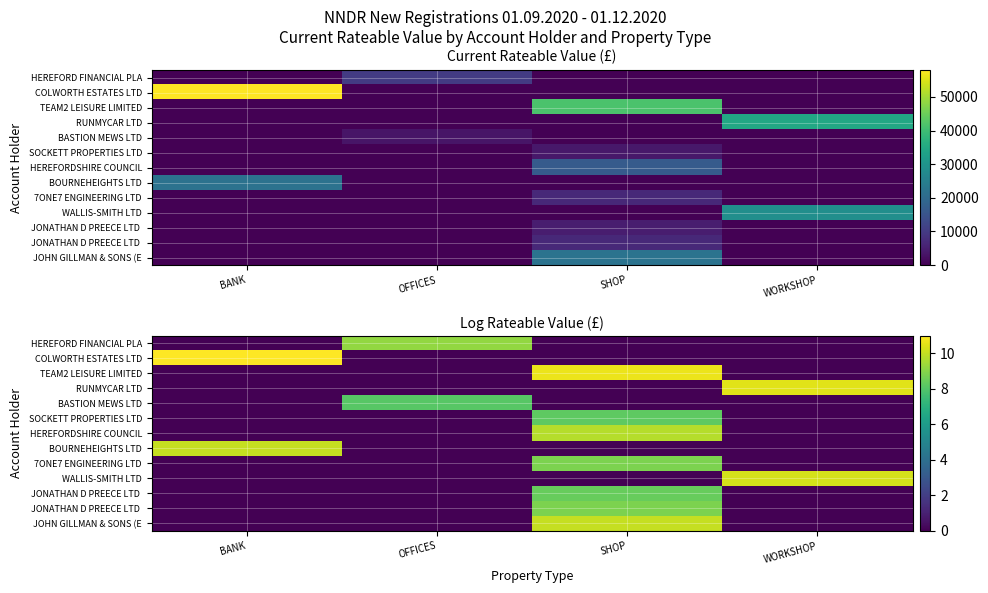

Is it true that row_8 equals 8.8 at SHOP?

True